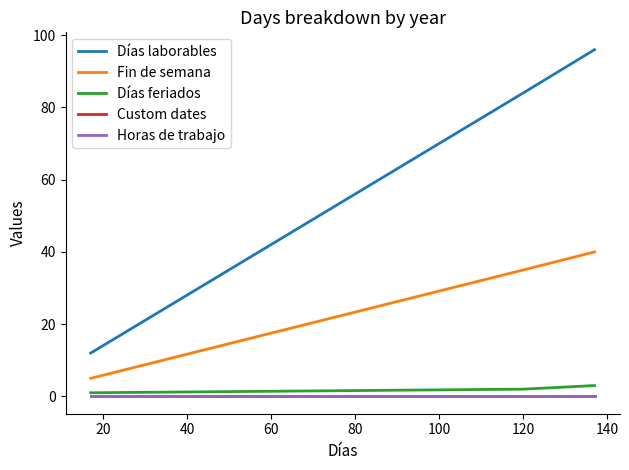

Does the chart have visible grid lines?

No